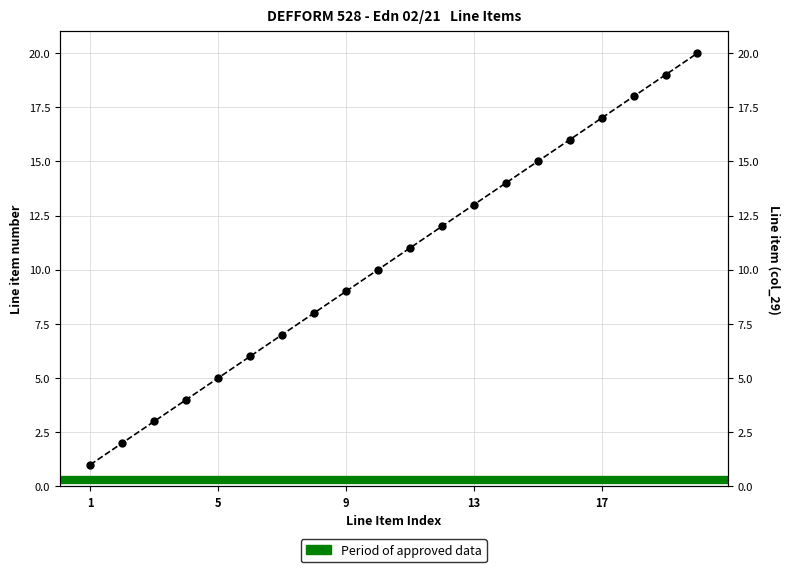

What is the greatest value displayed?

20